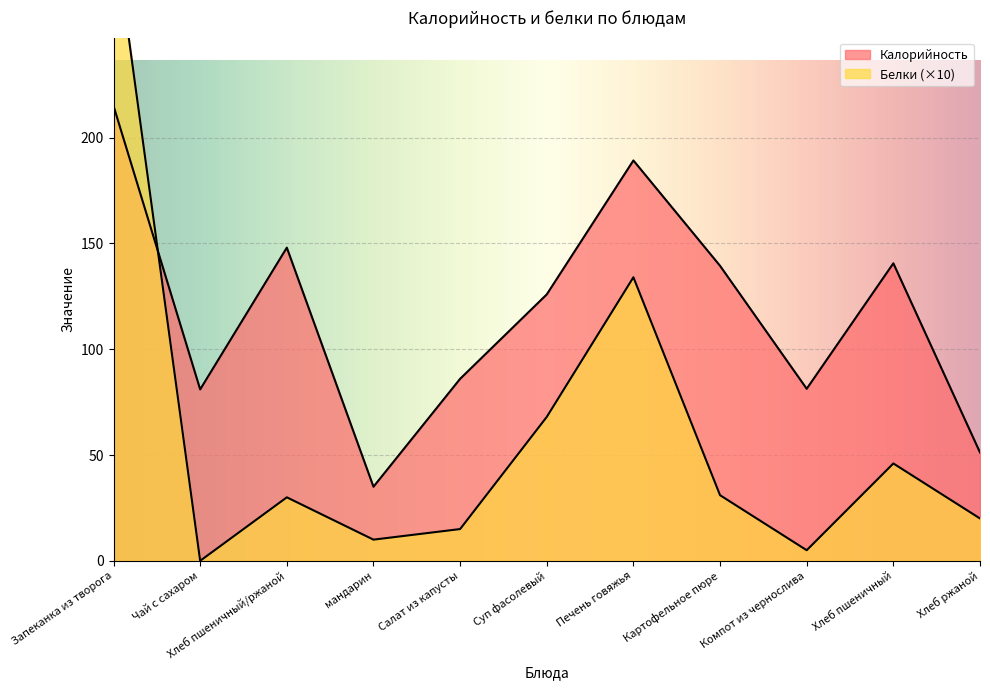

What is the label of the 5th point from the left?

Салат из капусты